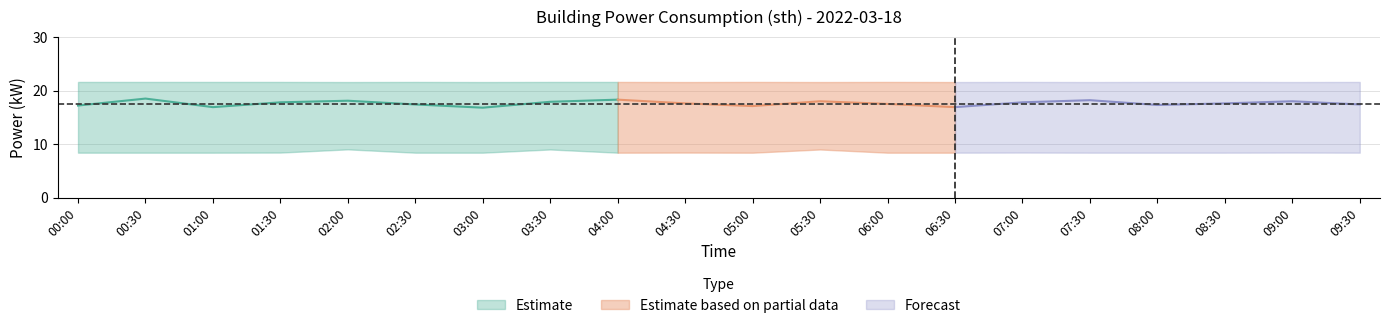

Reading left to right, list all the values displayed in this chart.

power_mean: 17.2	18.5	16.9	17.8	18.1	17.4	16.8	17.9	18.3	17.6	17.1	18.0	17.5	16.9	17.8	18.2	17.3	17.6	18.0	17.4
power_upper: 21.6	21.6	21.6	21.6	21.6	21.6	21.6	21.6	21.6	21.6	21.6	21.6	21.6	21.6	21.6	21.6	21.6	21.6	21.6	21.6
power_lower: 8.4	8.4	8.4	8.4	9.0	8.4	8.4	9.0	8.4	8.4	8.4	9.0	8.4	8.4	8.4	8.4	8.4	8.4	8.4	8.4